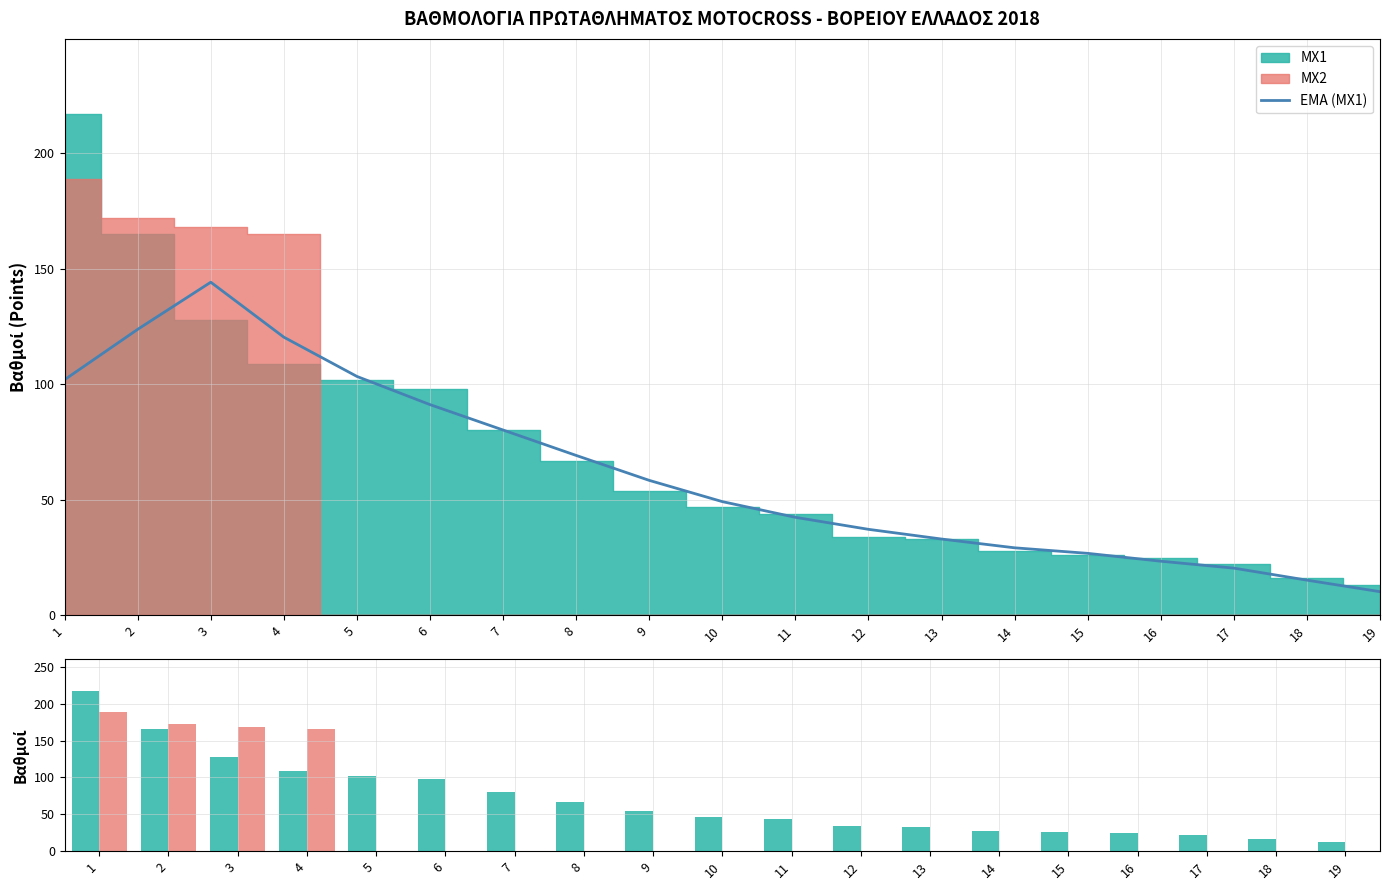

At which category is the sum across all series the highest?

1